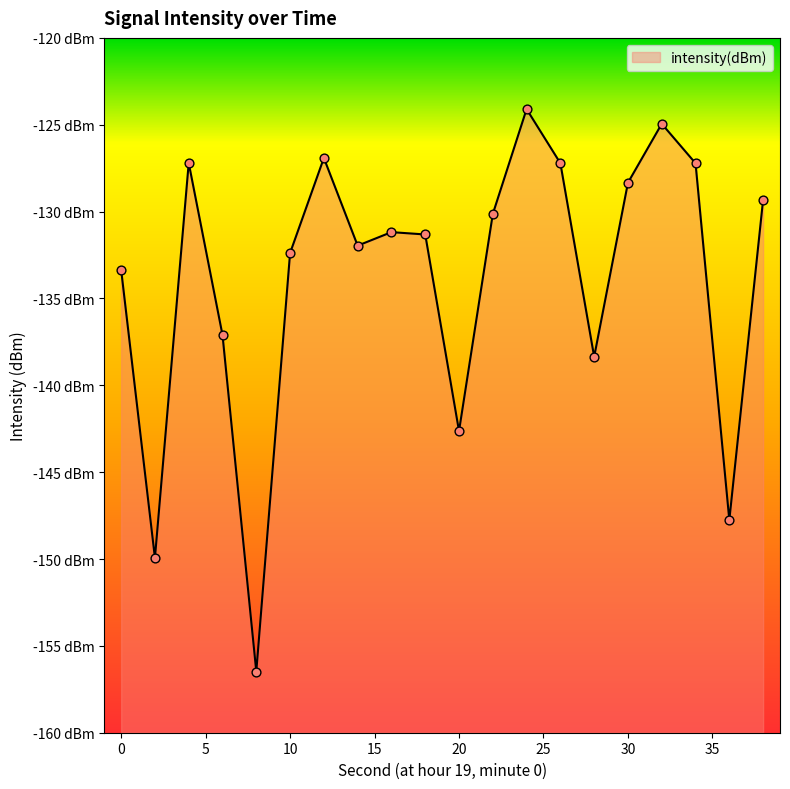

What is the change in value from 2 to 20?

+7.3